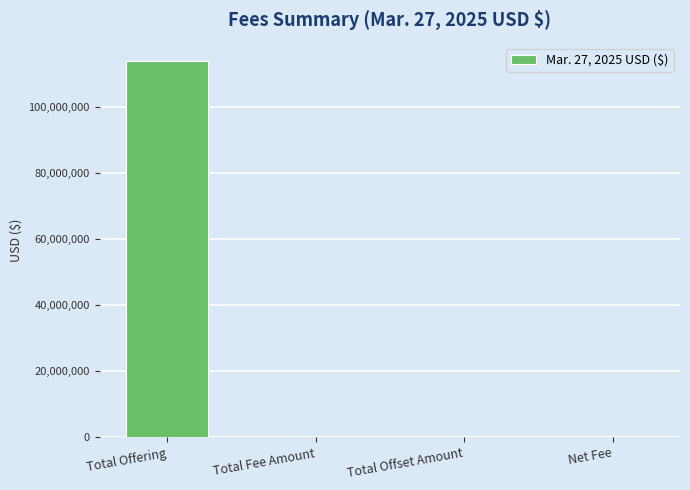

What is the greatest value displayed?

113671875